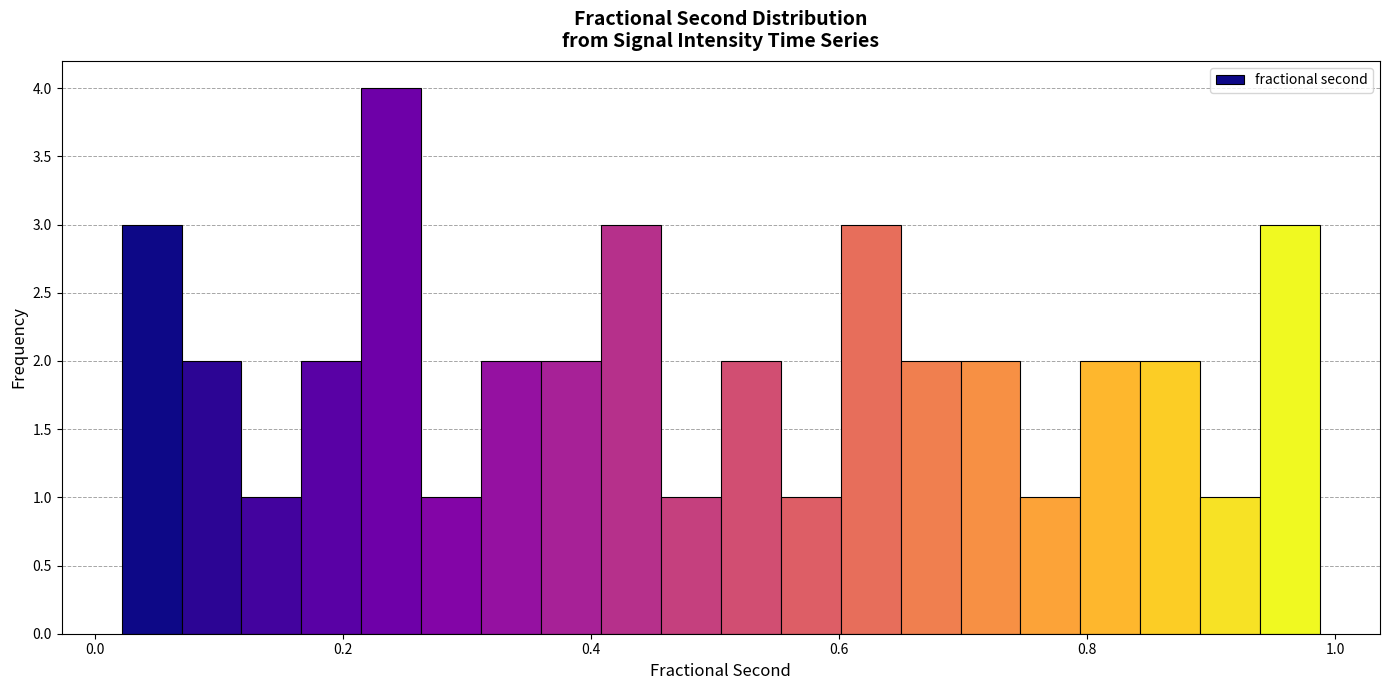

Around what value on the x-axis is the tallest bar? Give the approximate position of its centre, as read against the axis.

0.24